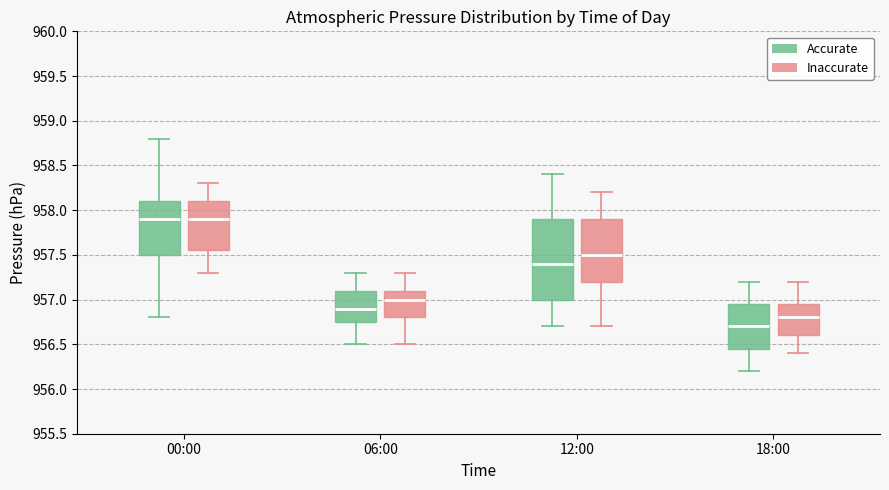

Which box is the tallest, from its lower edge to its upper edge?

12:00 (Accurate)